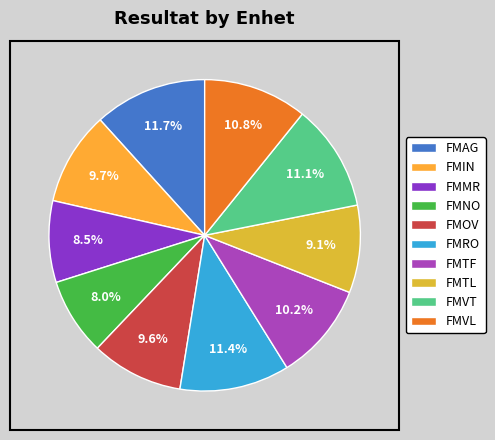

How many slices are in this pie chart?

10